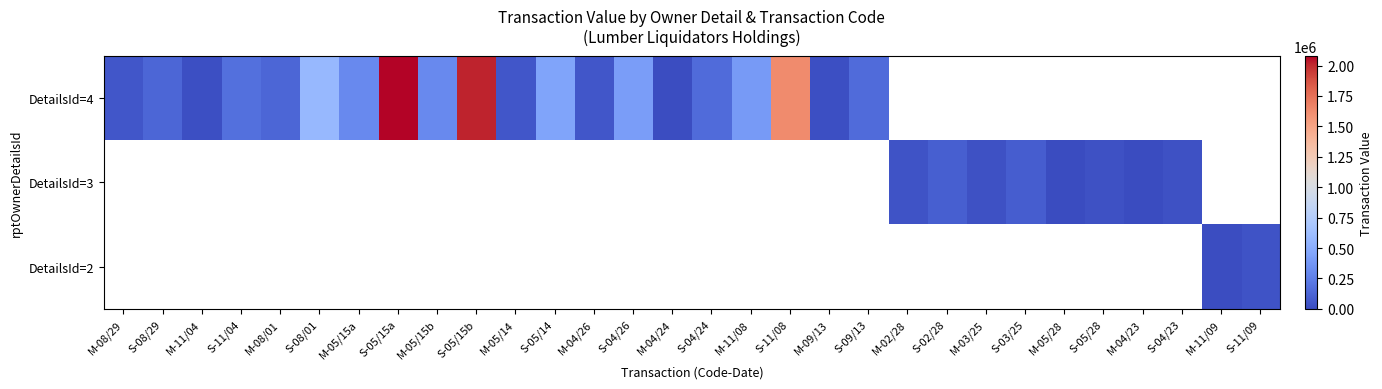

Rank the series at S-09/13 from lowest to highest value.

DetailsId=4, DetailsId=3, DetailsId=2